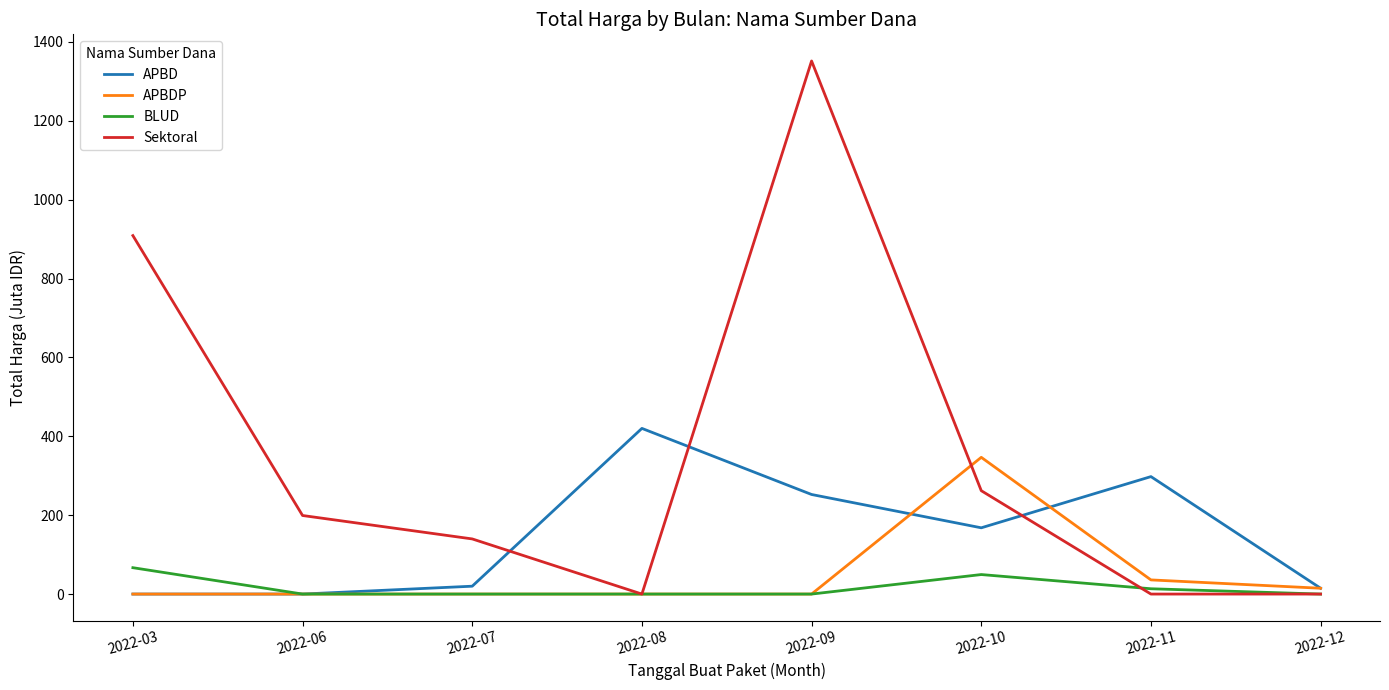

Where is Sektoral nearest to the value 675?

2022-03